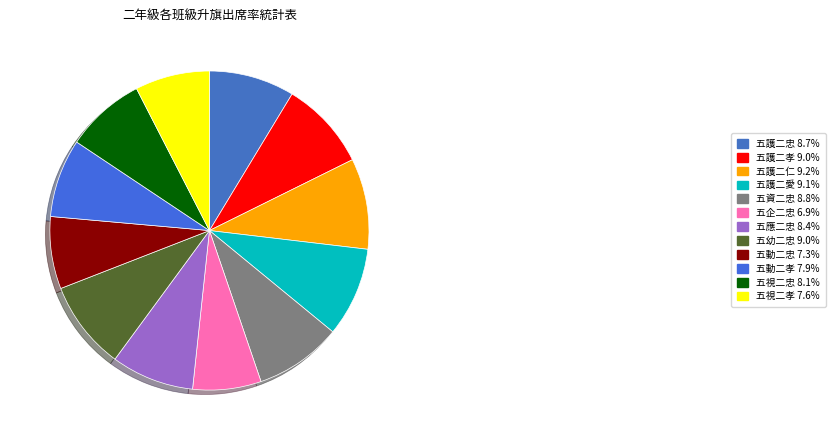

How many segments does this pie chart have?

12